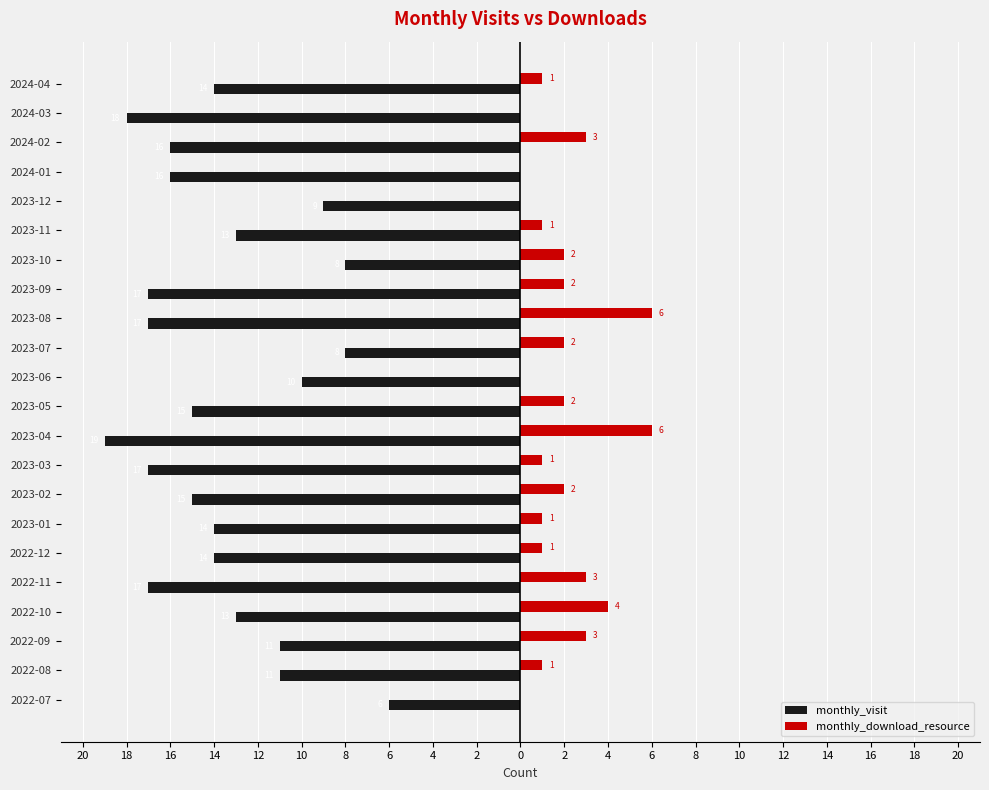

What are all the series names shown in the legend?

monthly_visit, monthly_download_resource